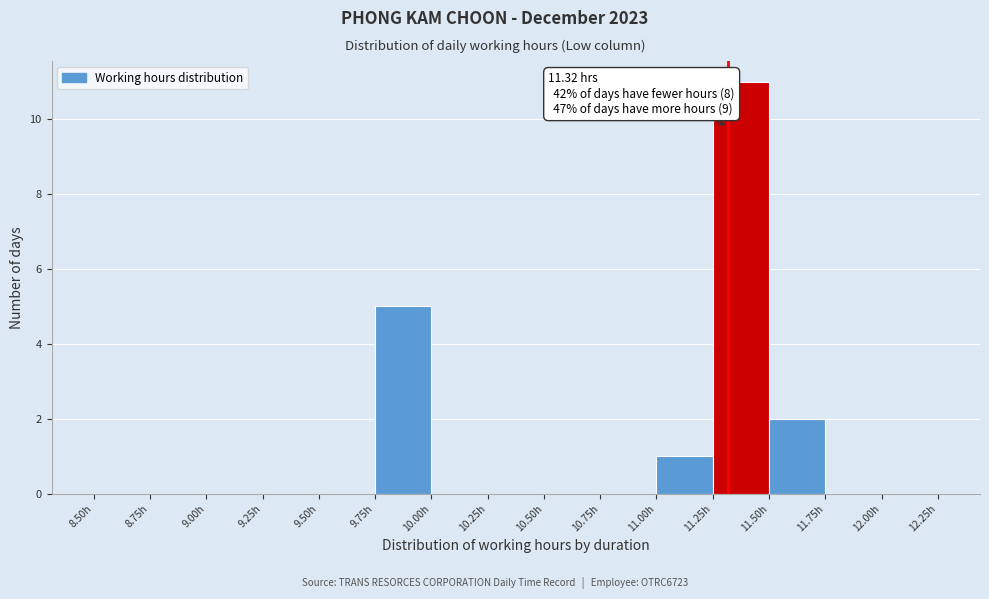

Over which range of the x-axis is the bar tallest?

11.25 to 11.50